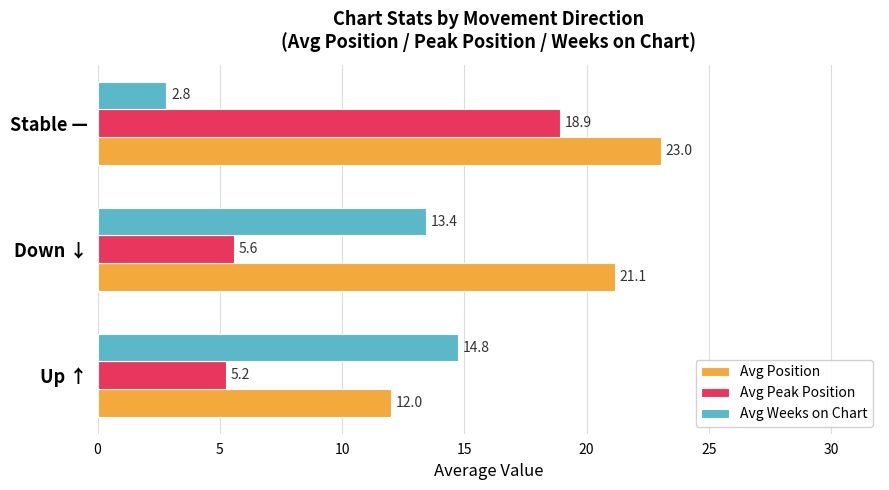

True or false: Avg Weeks on Chart has a value of 25.3 at Up ↑.

False